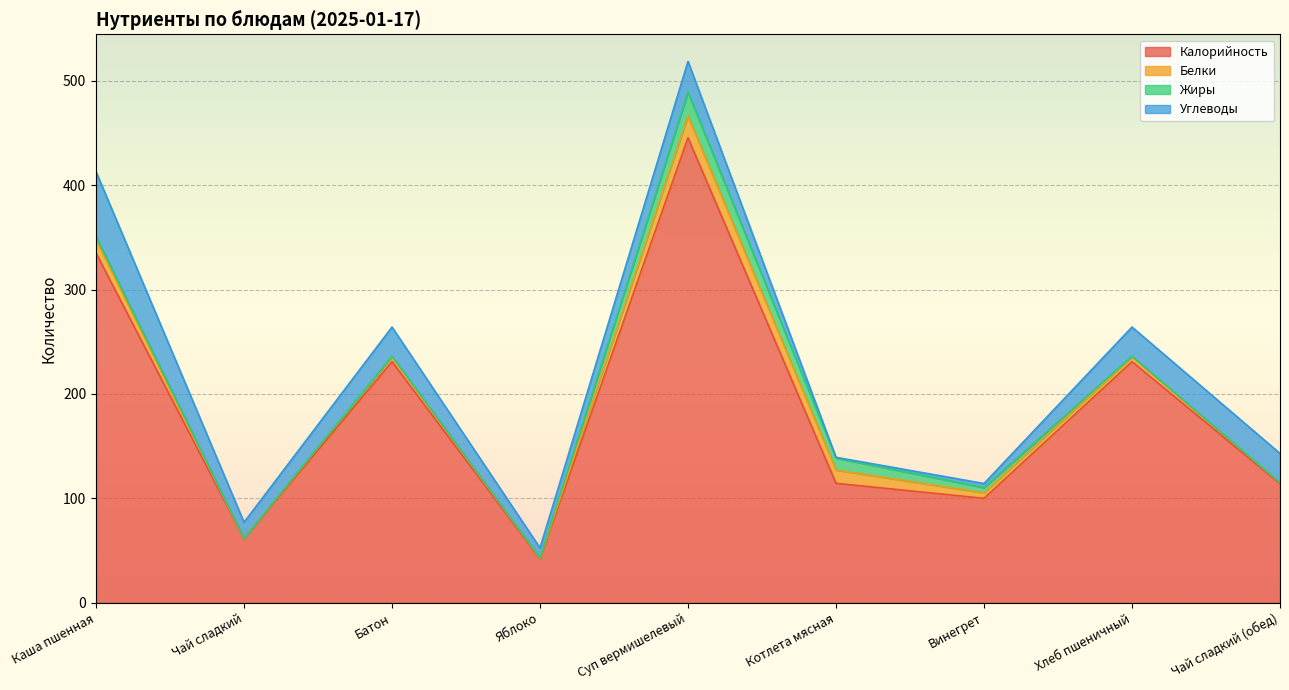

Which series has the largest range (max minus min)?

Калорийность